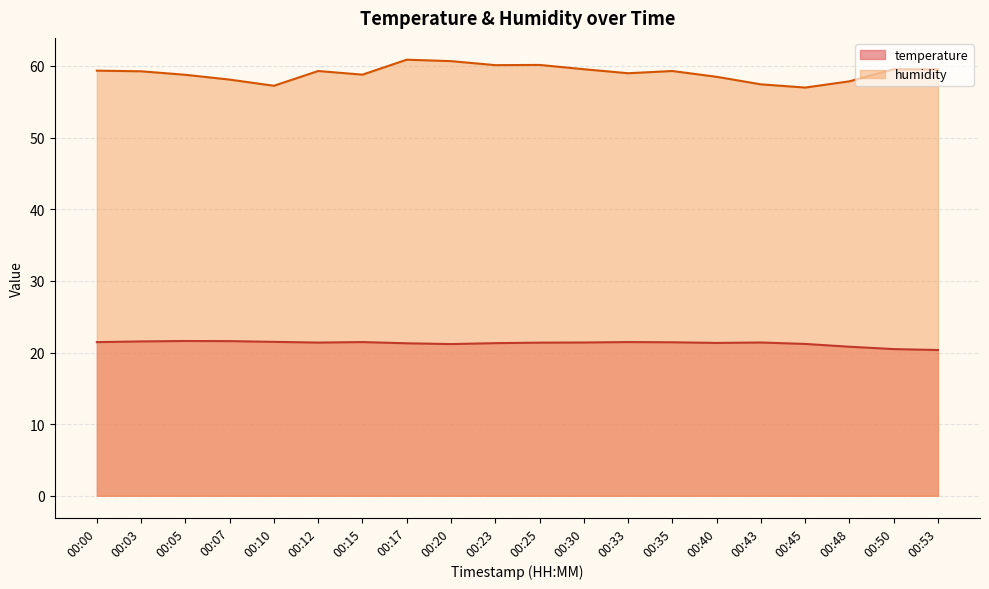

What is the smallest value displayed?

20.4